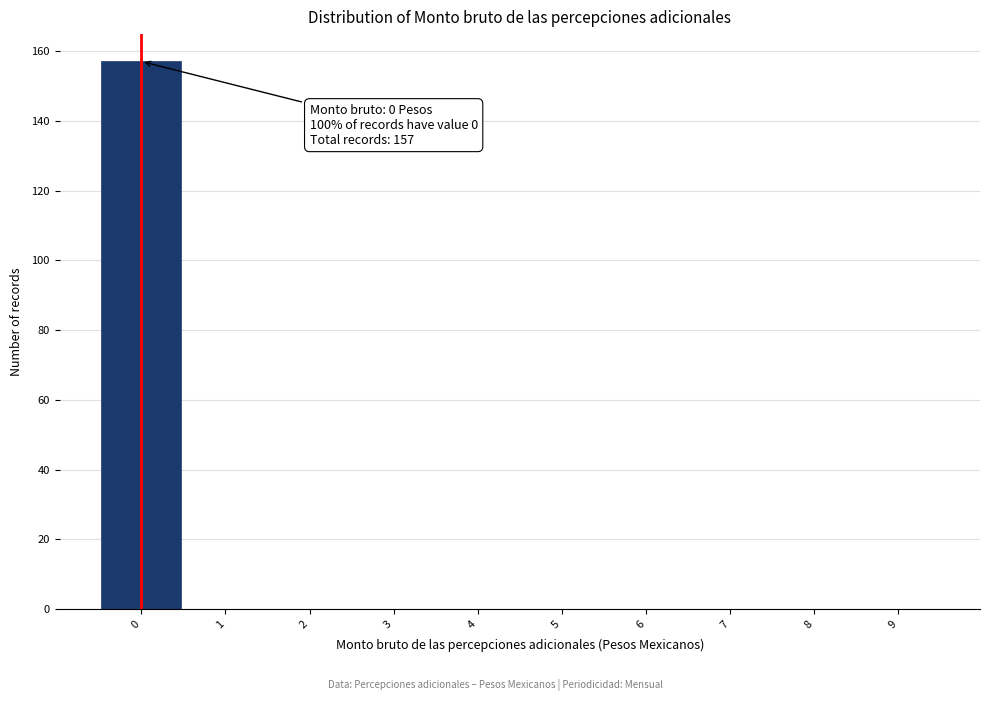

Which range on the x-axis has the tallest bar?

-0.5 to 0.5